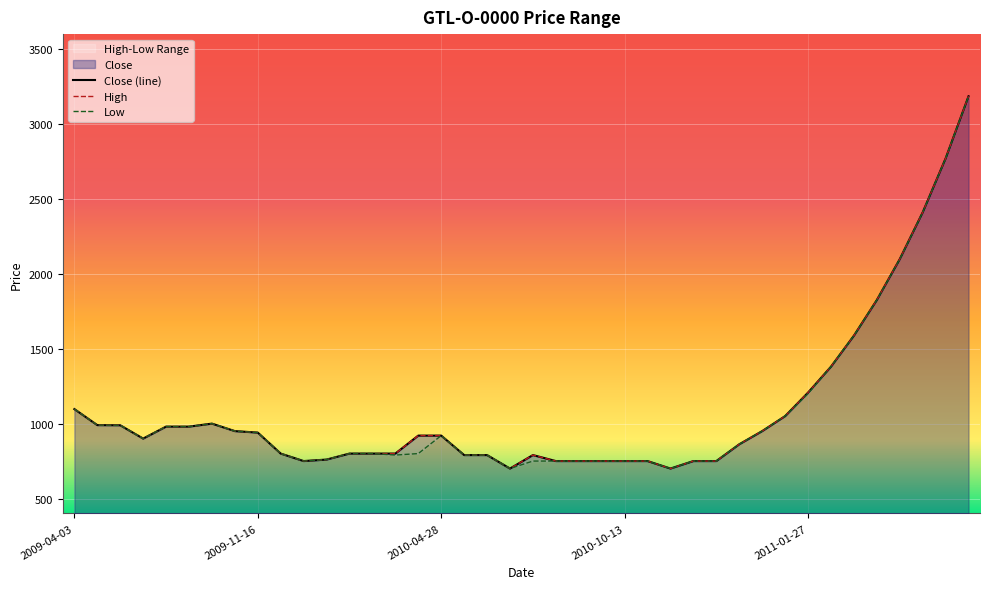

Between 2011-01-26 and 2011-01-28, which series saw the biggest shift?

High